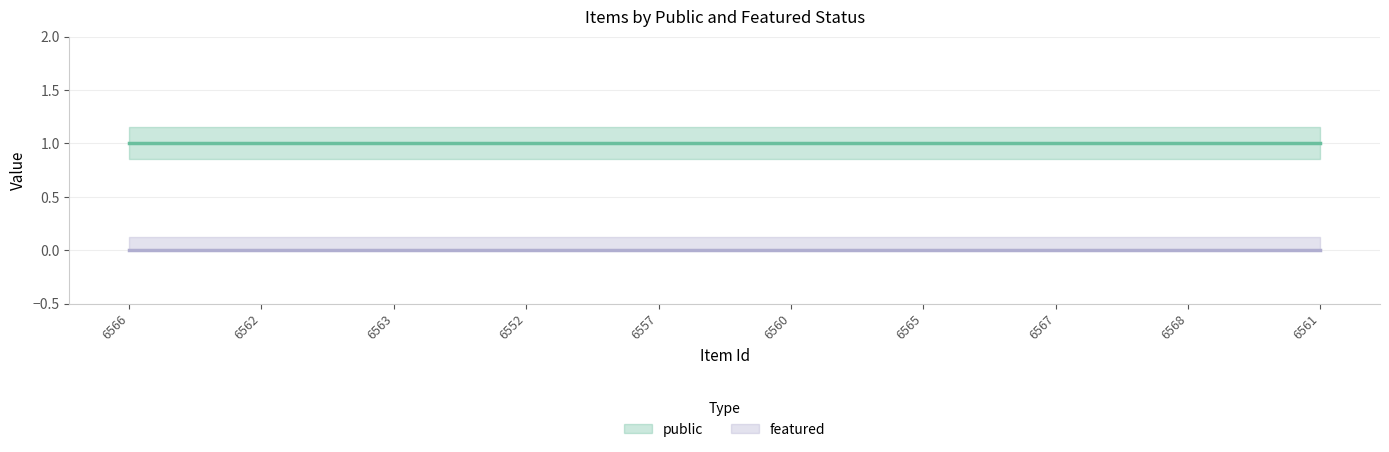

Is the value of public at 6561 greater than the value of featured at 6568?

Yes